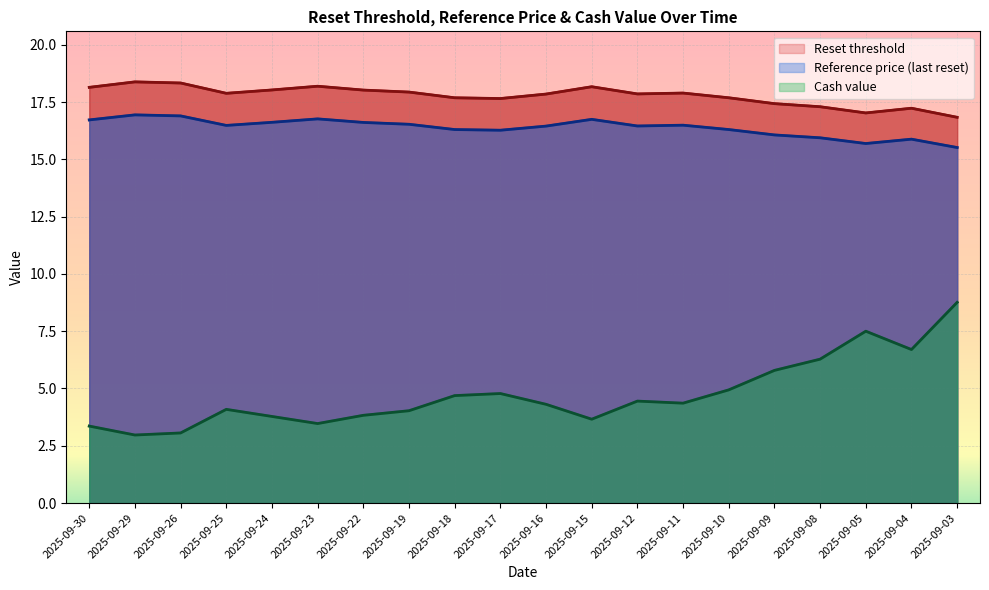

At which category is the sum across all series the highest?

2025-09-03